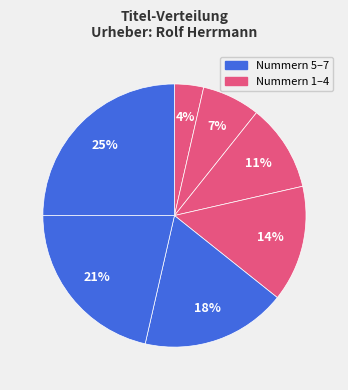

How many segments does this pie chart have?

7